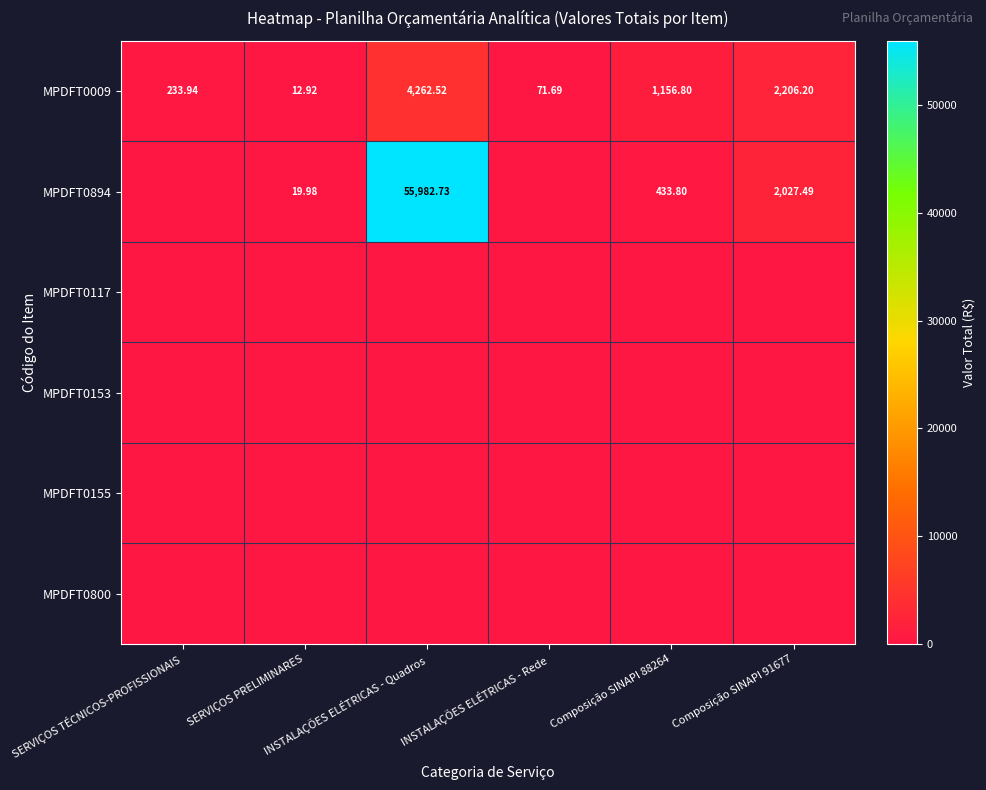

What is the total value across all series at INSTALAÇÕES ELÉTRICAS - Rede?

71.7